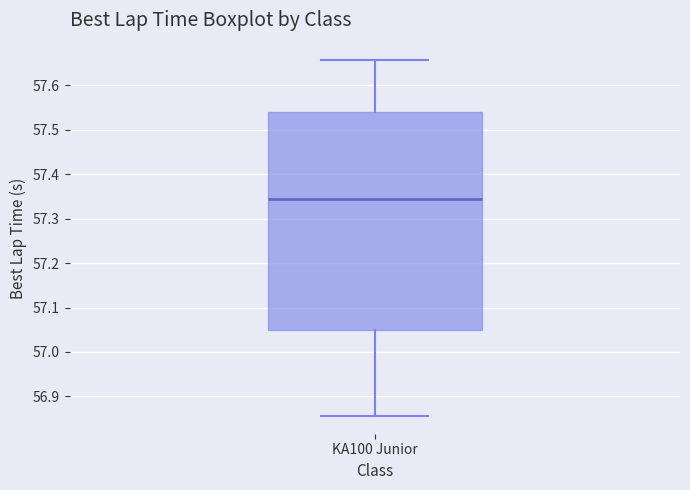

Where does the median line of the box for KA100 Junior sit on the y-axis? The values are not printed on the chart, so give them approximately, as read against the axis.

57.35